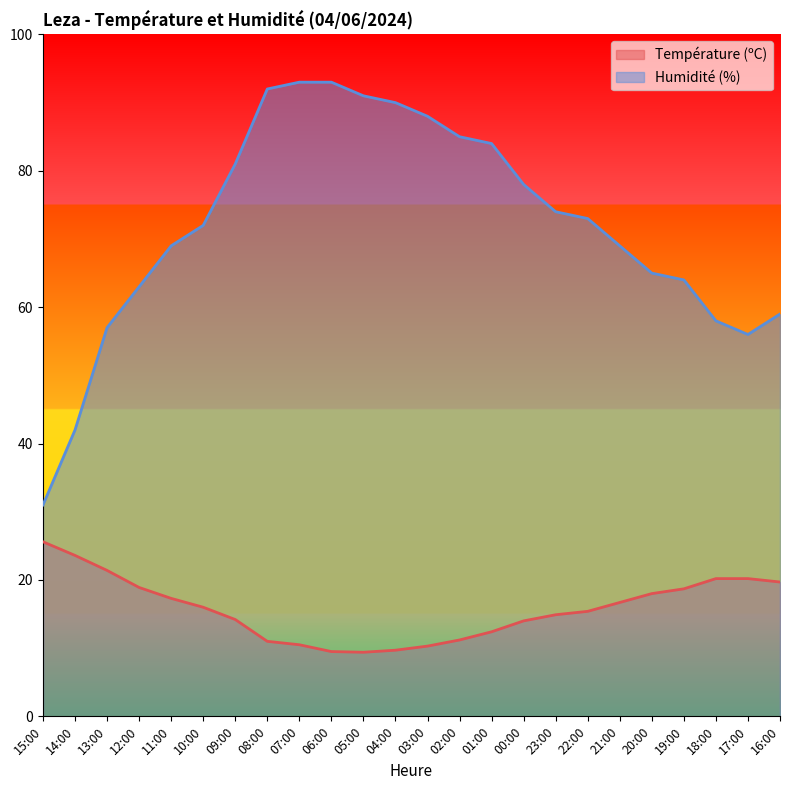

Count the number of categories in the chart.

24